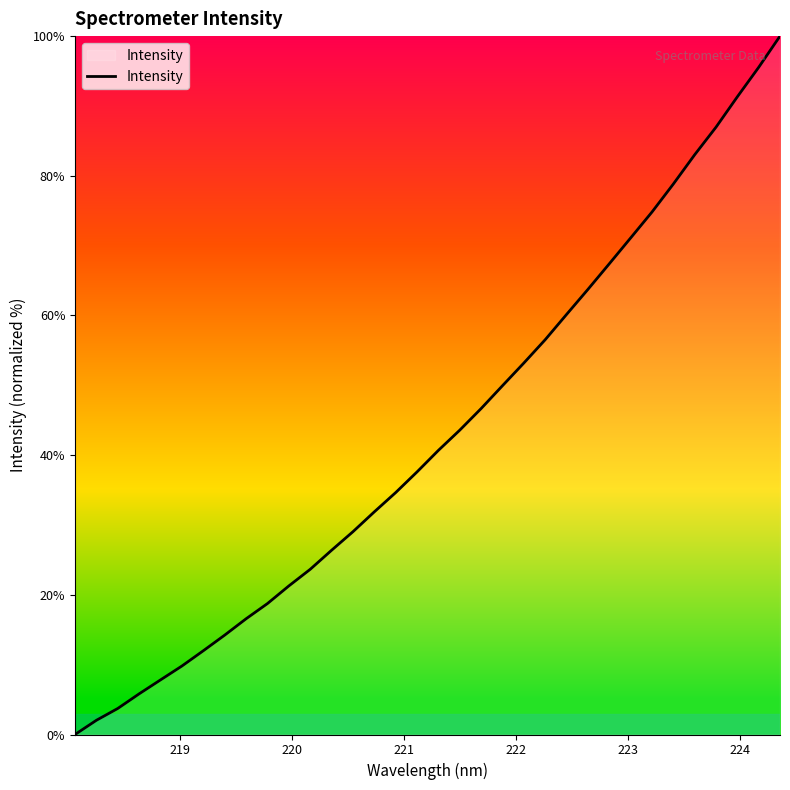

What is the difference between the maximum and minimum values?

100.0